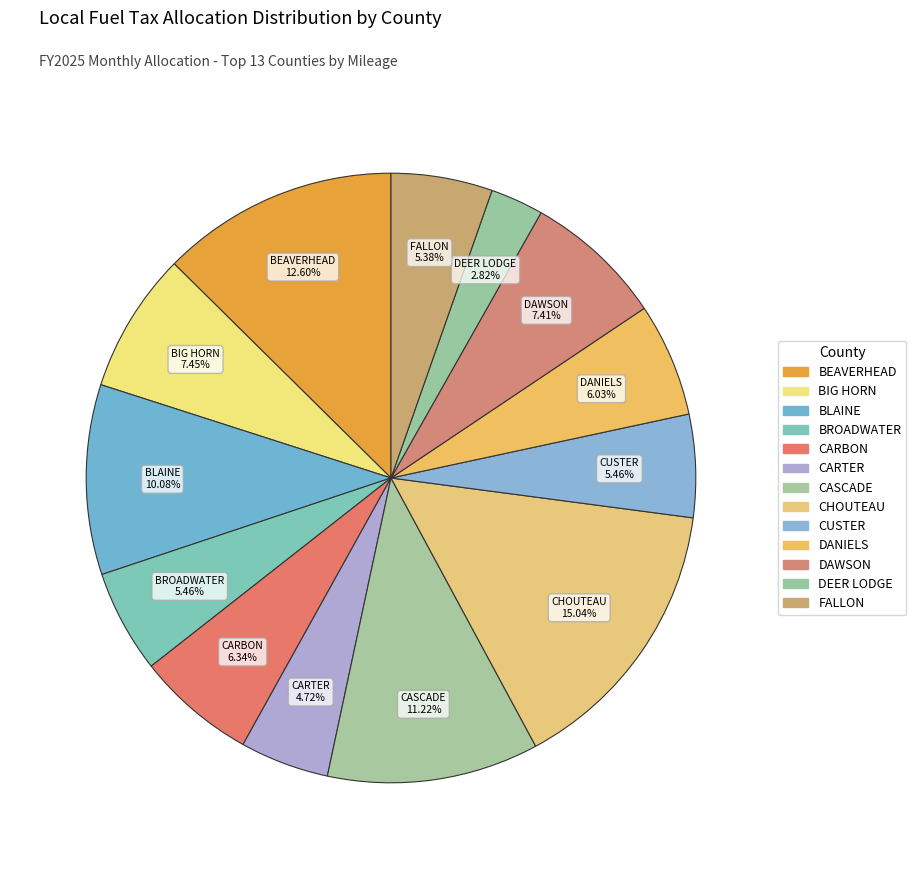

Rank the categories by value from highest to lowest.

CHOUTEAU, BEAVERHEAD, CASCADE, BLAINE, BIG HORN, DAWSON, CARBON, DANIELS, BROADWATER, CUSTER, FALLON, CARTER, DEER LODGE